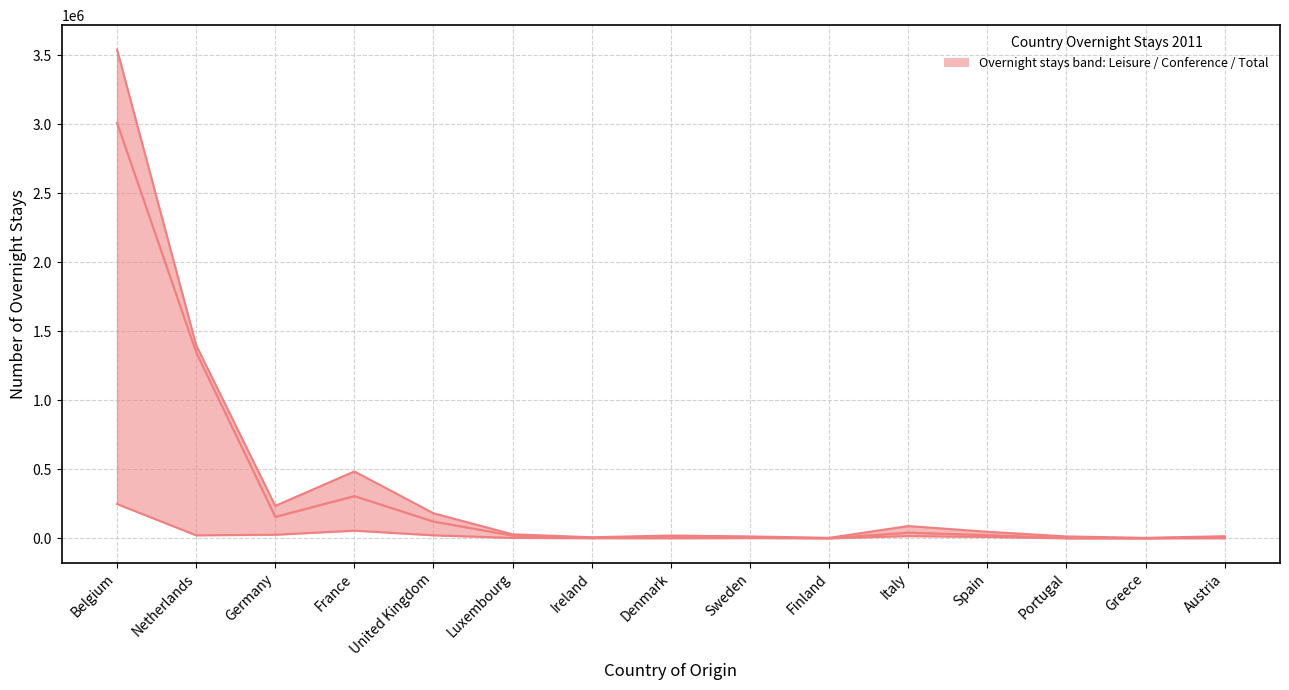

Which series changed the most between Germany and Finland?

Total